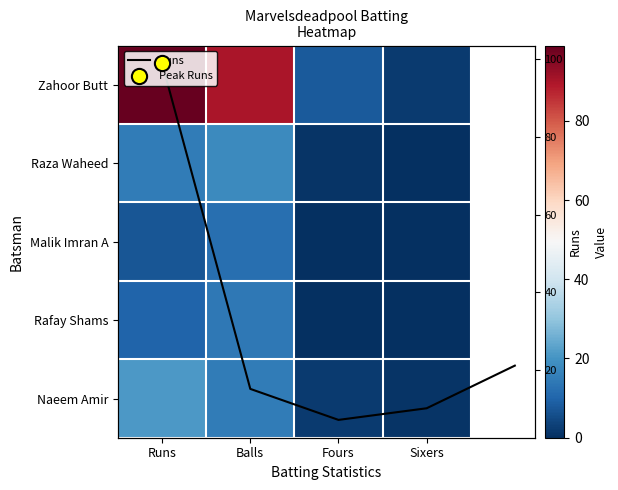

What is the average value of the Raza Waheed series?

8